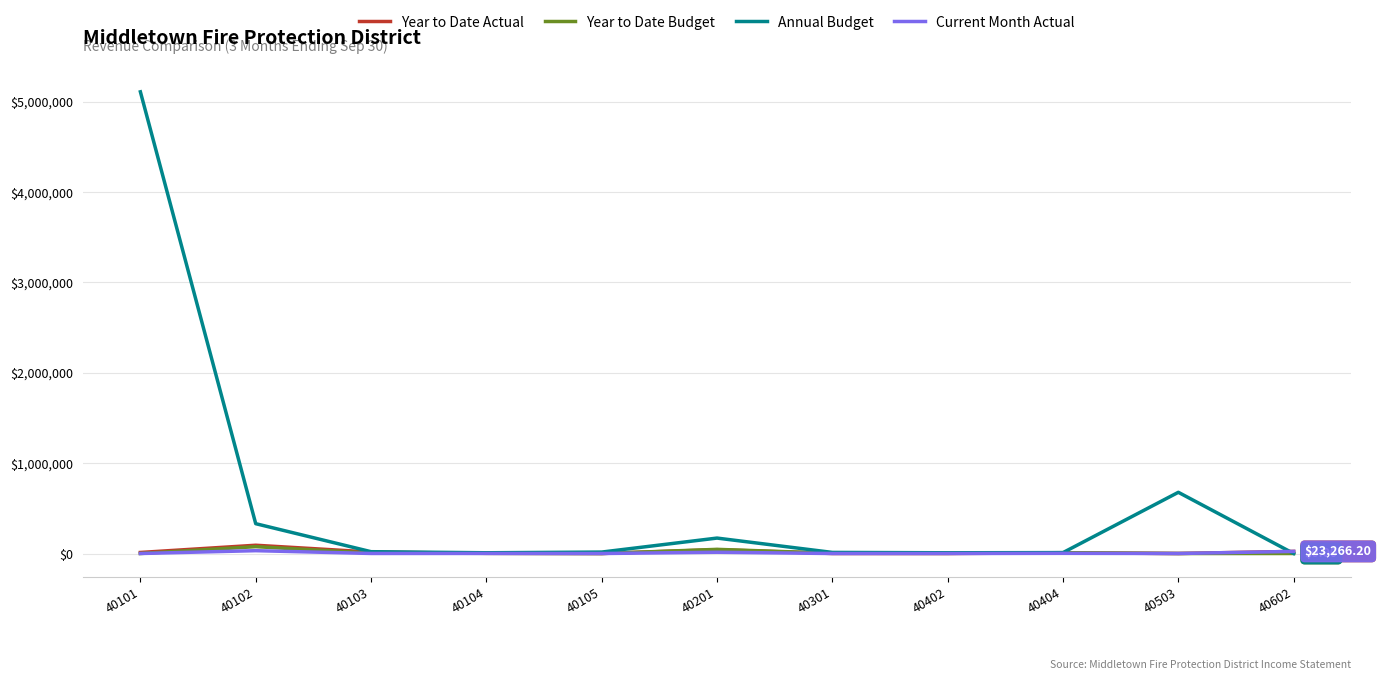

Which series has the widest spread of values?

Annual Budget